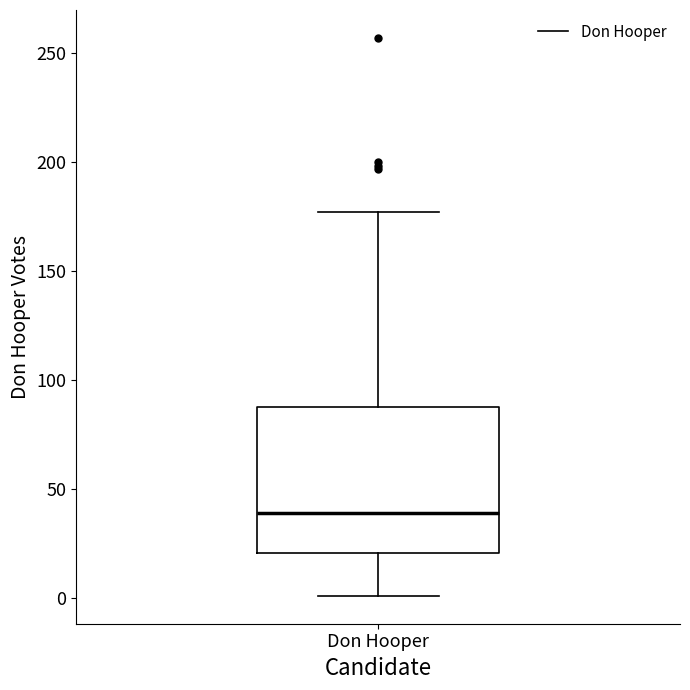

Transcribe this box plot: give where the median line is, the range the box spans, and where the two whiskers end, as read against the y-axis. The values are not printed on the chart, so give them approximately, as read against the axis.

median 40, box 20 to 90, whiskers 0 to 175